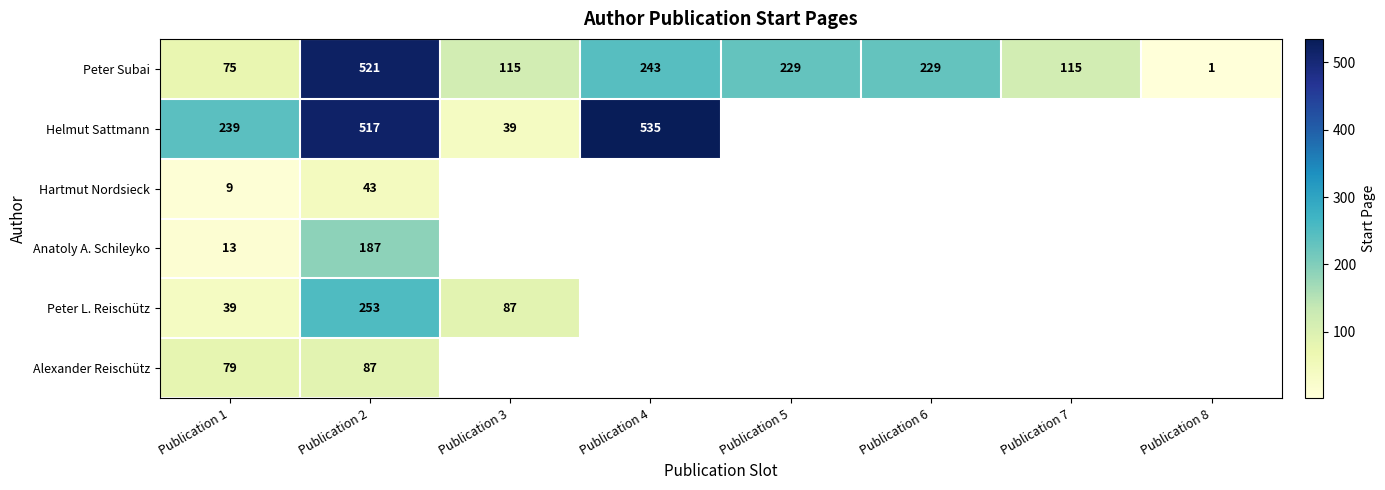

Which label corresponds to the largest value in the chart?

Publication 4